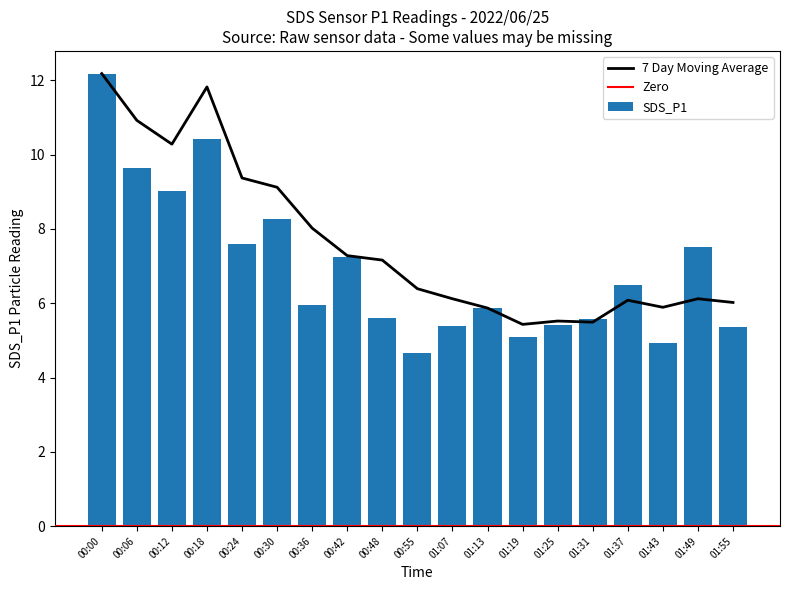

Count the number of data series in this chart.

2